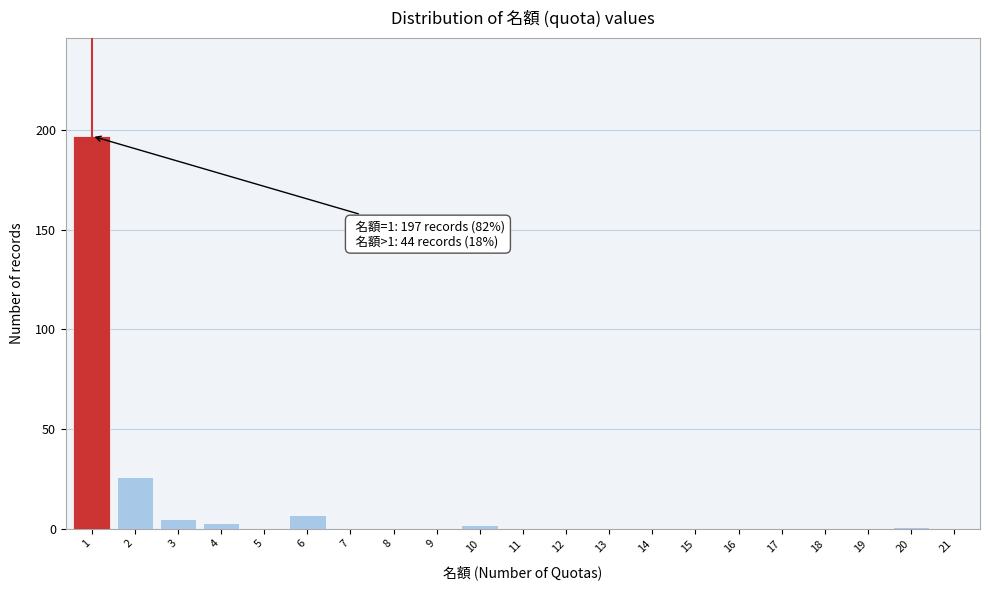

Reading right to left, what are all the values shown in this chart?

21=0	20=1	19=0	18=0	17=0	16=0	15=0	14=0	13=0	12=0	11=0	10=2	9=0	8=0	7=0	6=7	5=0	4=3	3=5	2=26	1=197